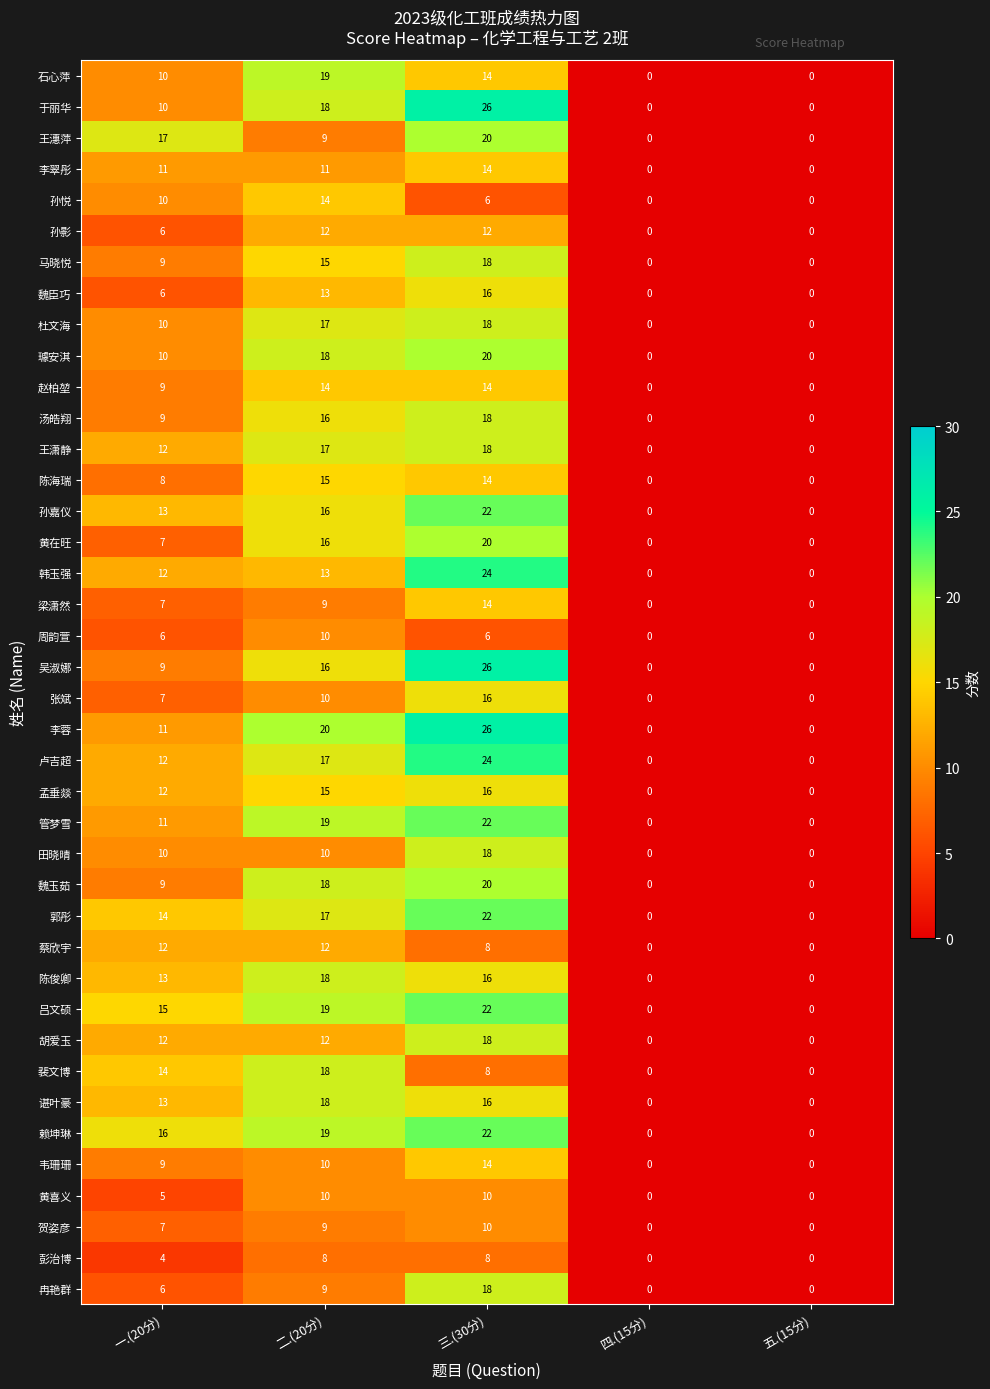

What is the difference between the highest and lowest values at 三.(30分)?

20